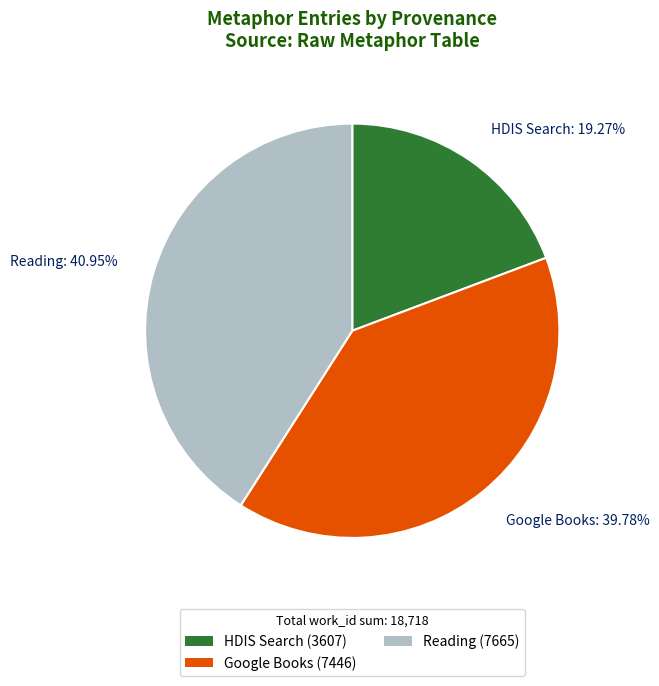

To the nearest percent, what is the average slice percentage?

33%